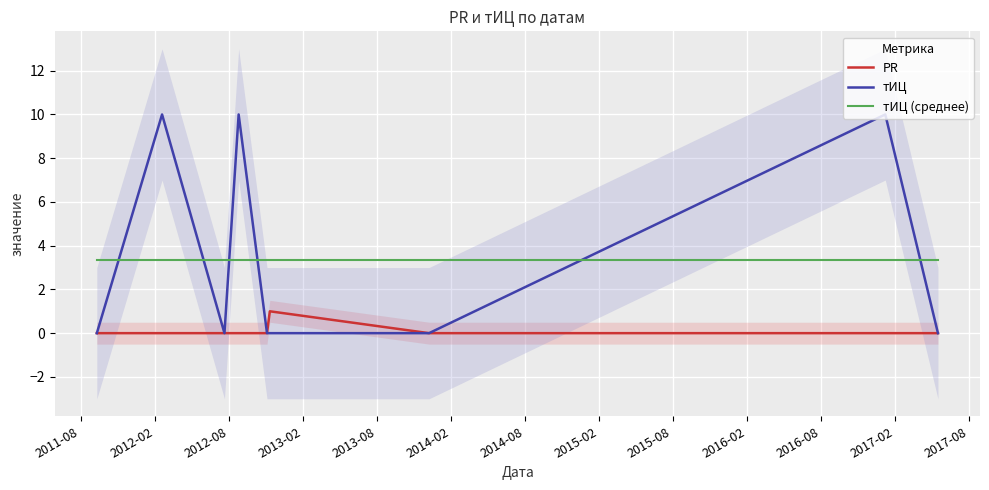

The PR series shows 0.7 at 2015-08. True or false?

False